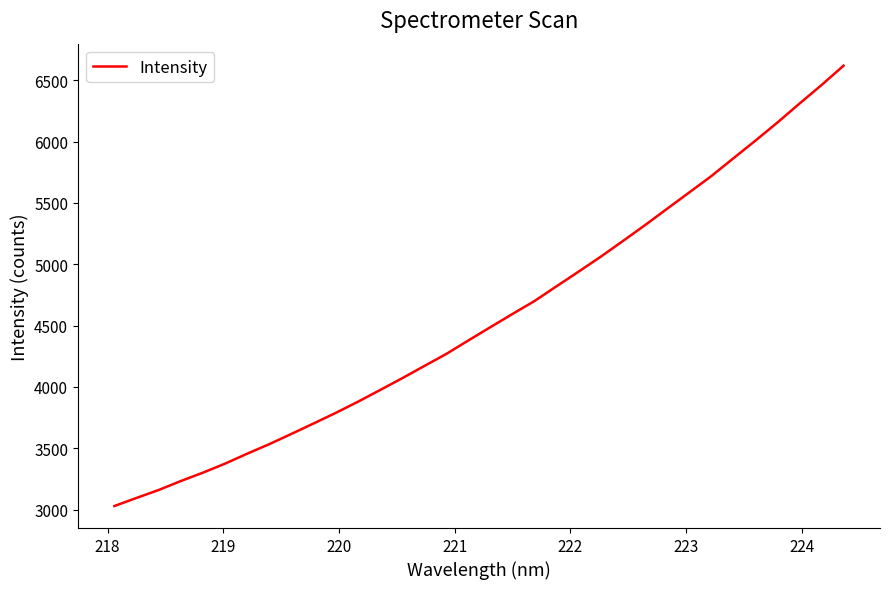

What is the greatest value displayed?

6618.5